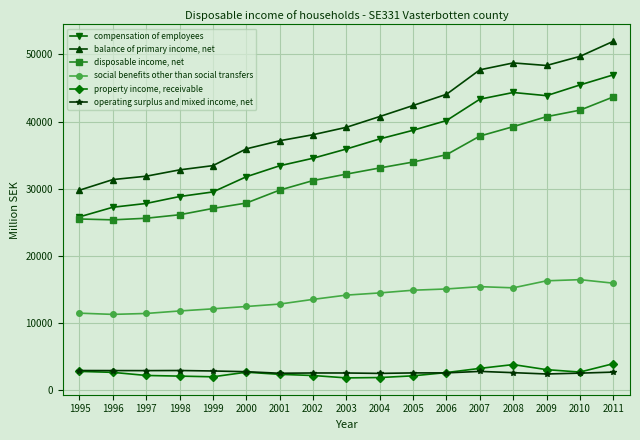

True or false: operating surplus and mixed income, net has more than 0 points higher than both neighbors.

True